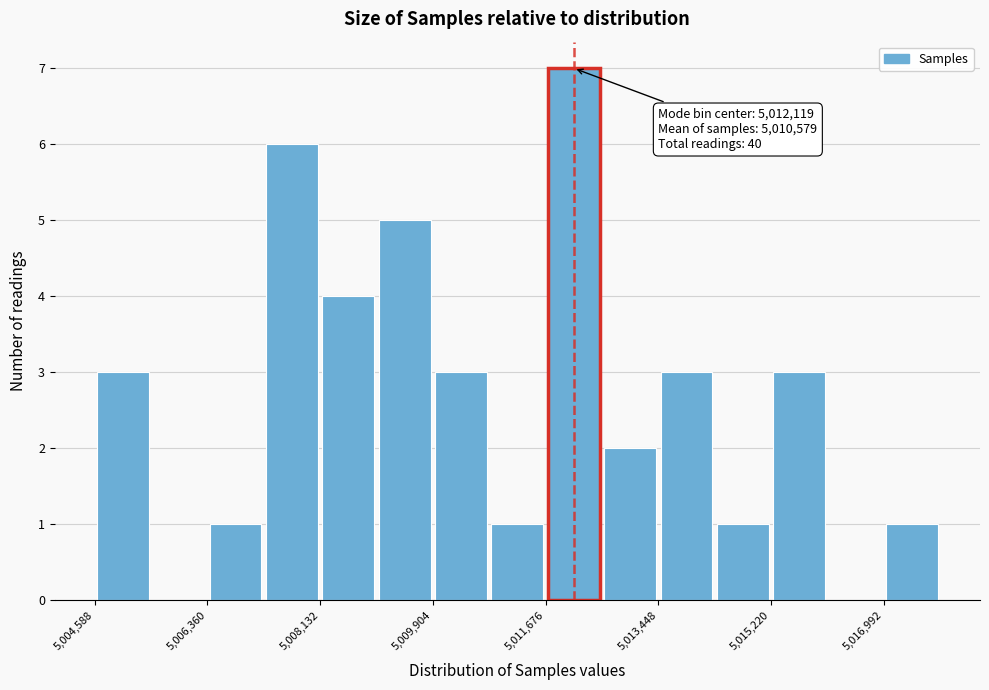

Over which range of the x-axis is the bar tallest?

5011600 to 5012600